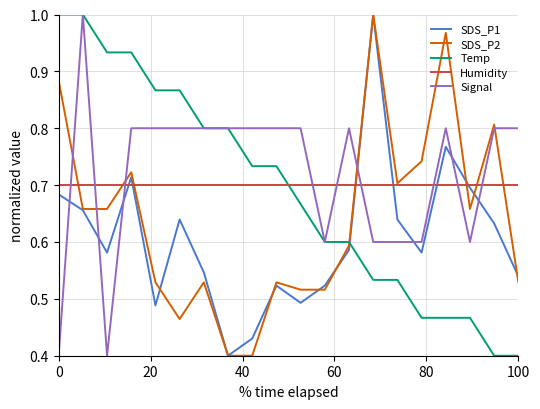

True or false: Temp and Humidity cross at least once.

True